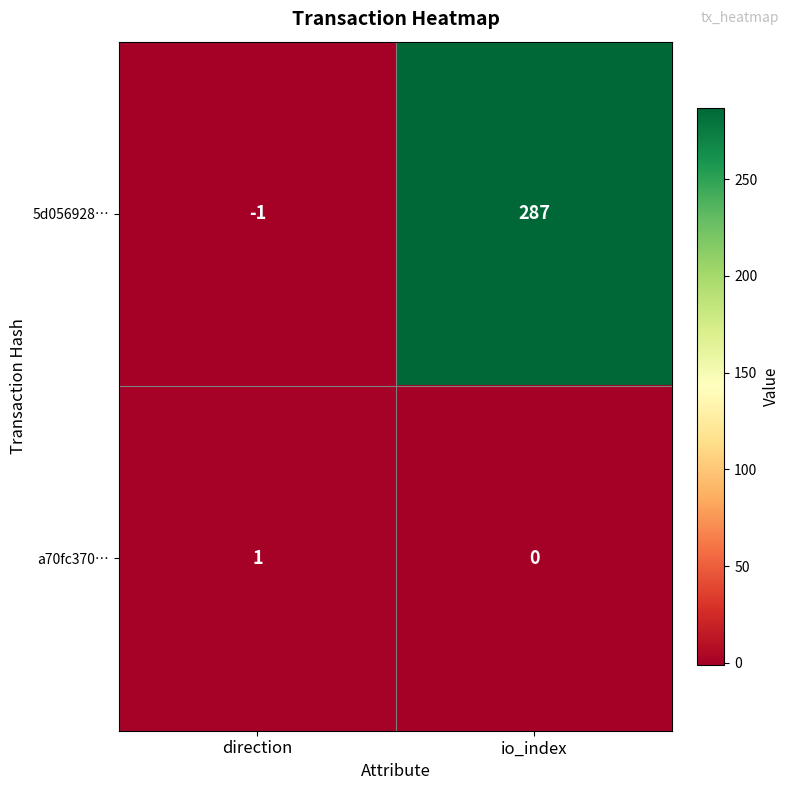

At which label is 5d056928… closest to 143?

direction